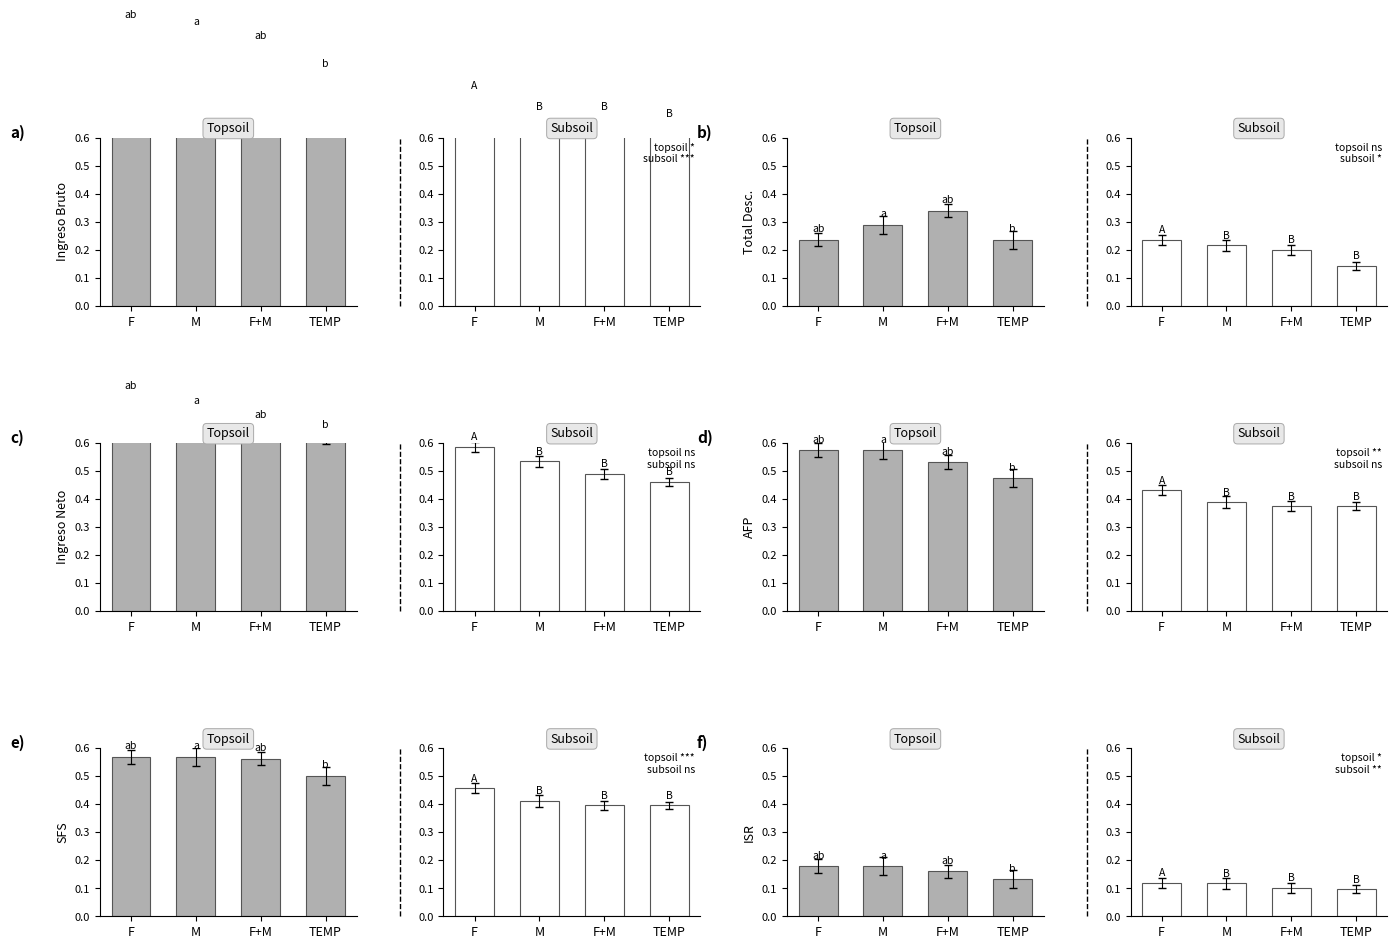

At which category is the sum across all series the highest?

F